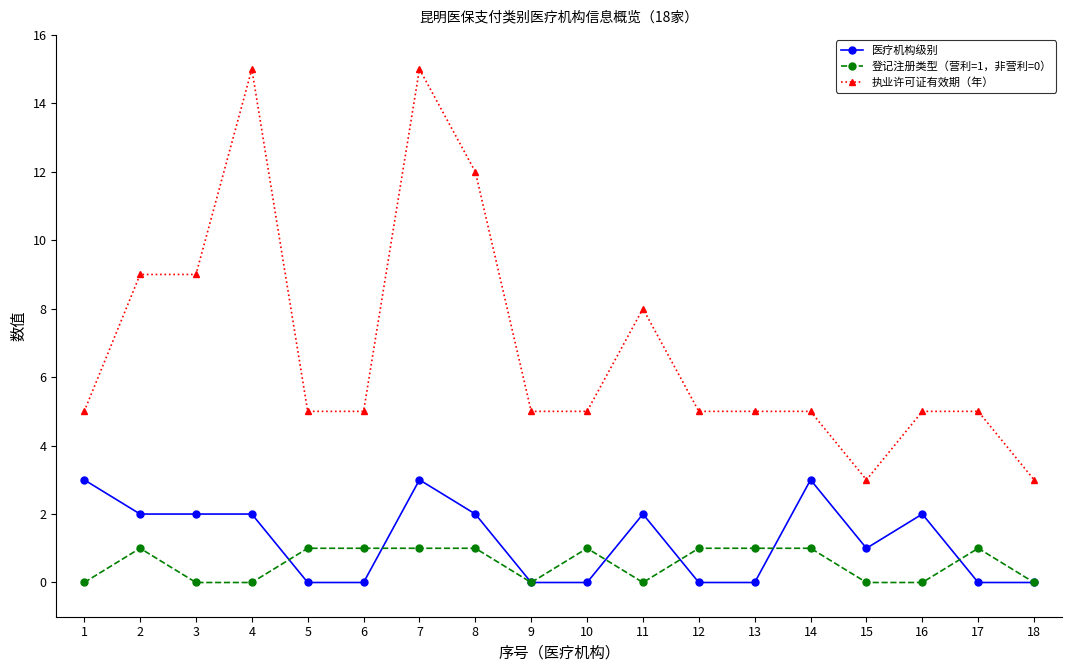

Is the value of 登记注册类型（营利=1，非营利=0） at 2 greater than the value of 执业许可证有效期（年） at 11?

No